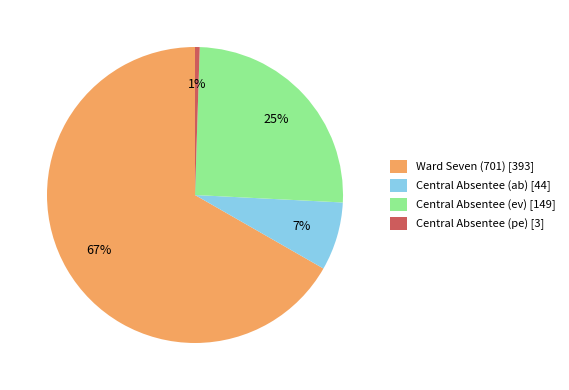

Count the number of slices in the pie.

4